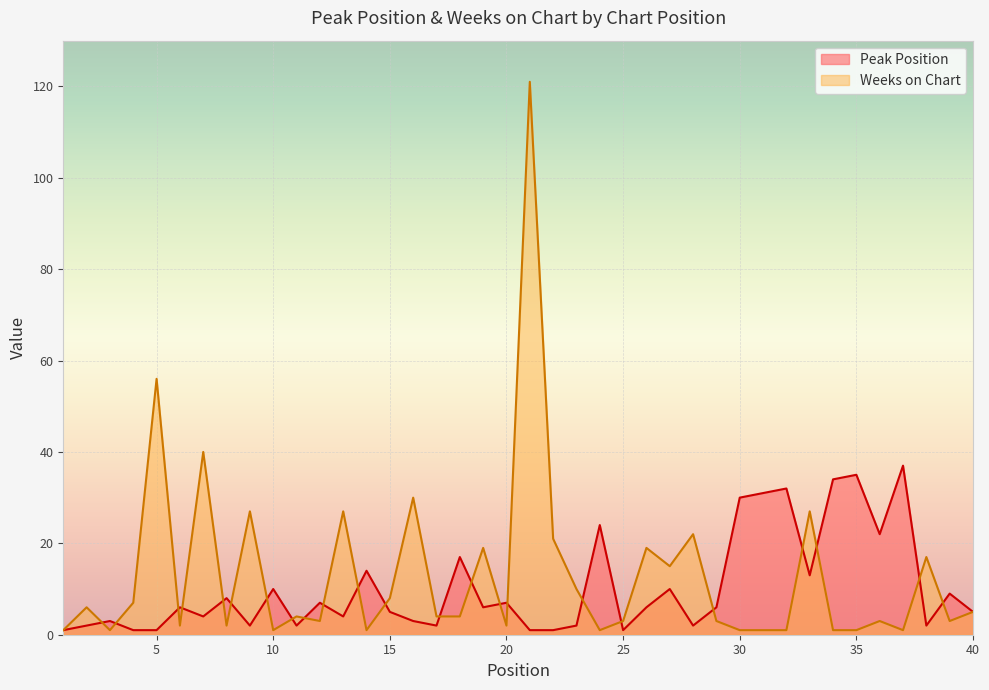

Reading right to left, what are all the values shown in this chart?

Peak Position: 40=5	39=9	38=2	37=37	36=22	35=35	34=34	33=13	32=32	31=31	30=30	29=6	28=2	27=10	26=6	25=1	24=24	23=2	22=1	21=1	20=7	19=6	18=17	17=2	16=3	15=5	14=14	13=4	12=7	11=2	10=10	9=2	8=8	7=4	6=6	5=1	4=1	3=3	2=2	1=1
Weeks on Chart: 40=5	39=3	38=17	37=1	36=3	35=1	34=1	33=27	32=1	31=1	30=1	29=3	28=22	27=15	26=19	25=3	24=1	23=10	22=21	21=121	20=2	19=19	18=4	17=4	16=30	15=8	14=1	13=27	12=3	11=4	10=1	9=27	8=2	7=40	6=2	5=56	4=7	3=1	2=6	1=1